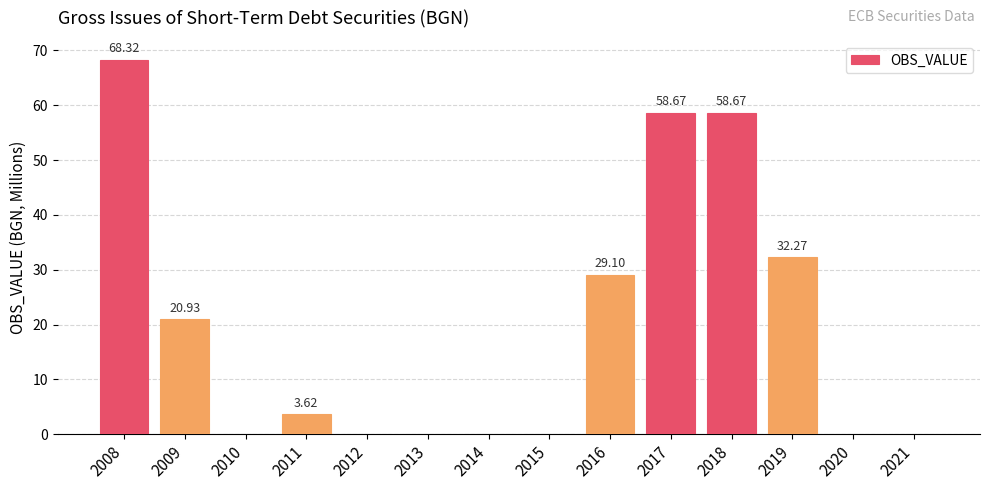

Are the bars horizontal?

No